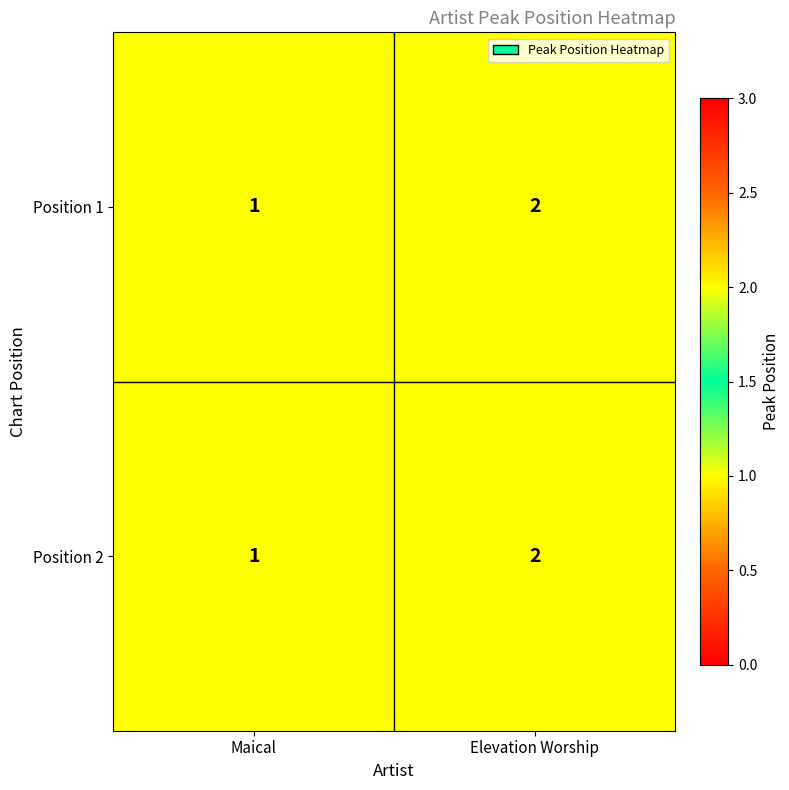

Reading right to left, what are all the values shown in this chart?

Position 1: Elevation Worship=2	Maical=1
Position 2: Elevation Worship=2	Maical=1